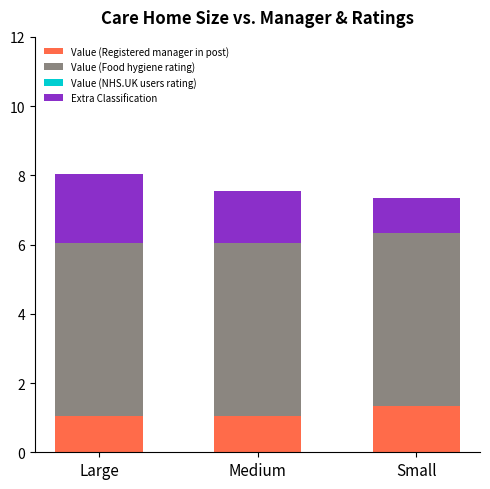

What is the maximum value for Value (Registered manager in post)?

1.3